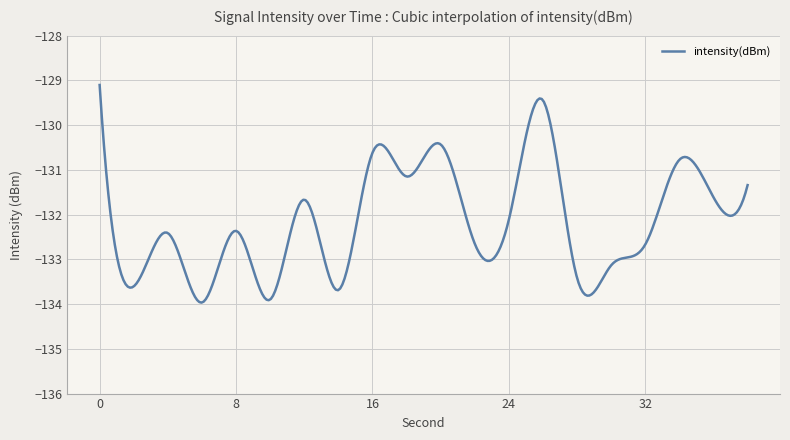

What is the difference between the maximum and minimum values?

4.9